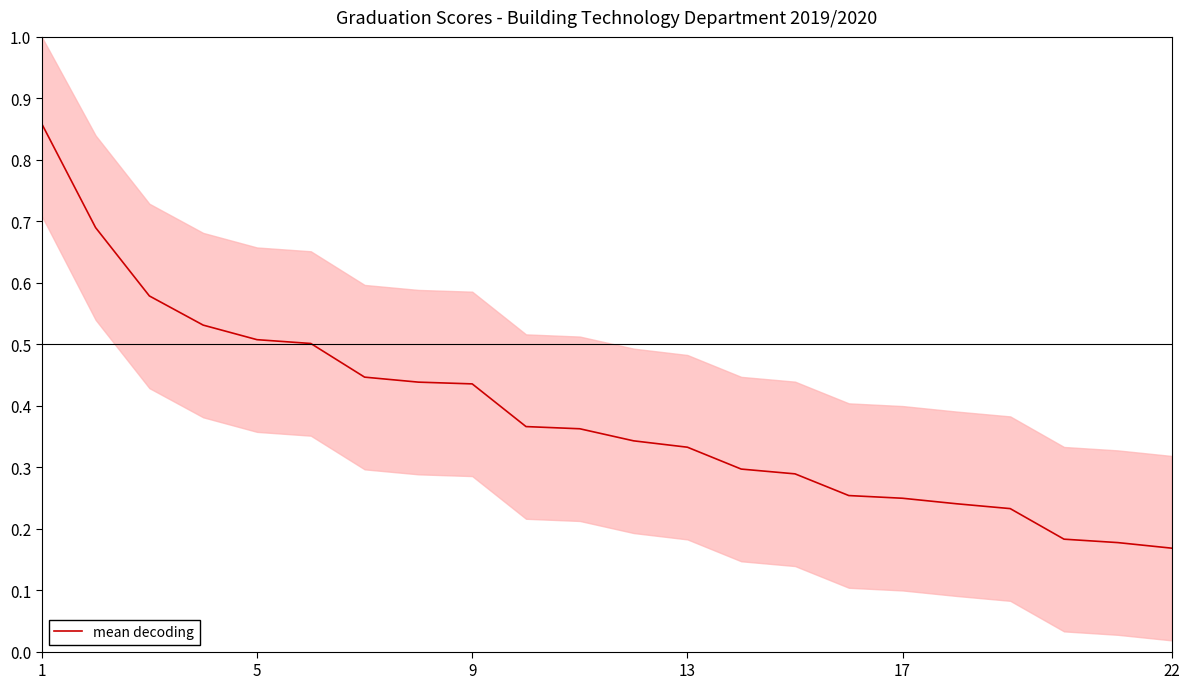

How many distinct data groups are displayed?

1